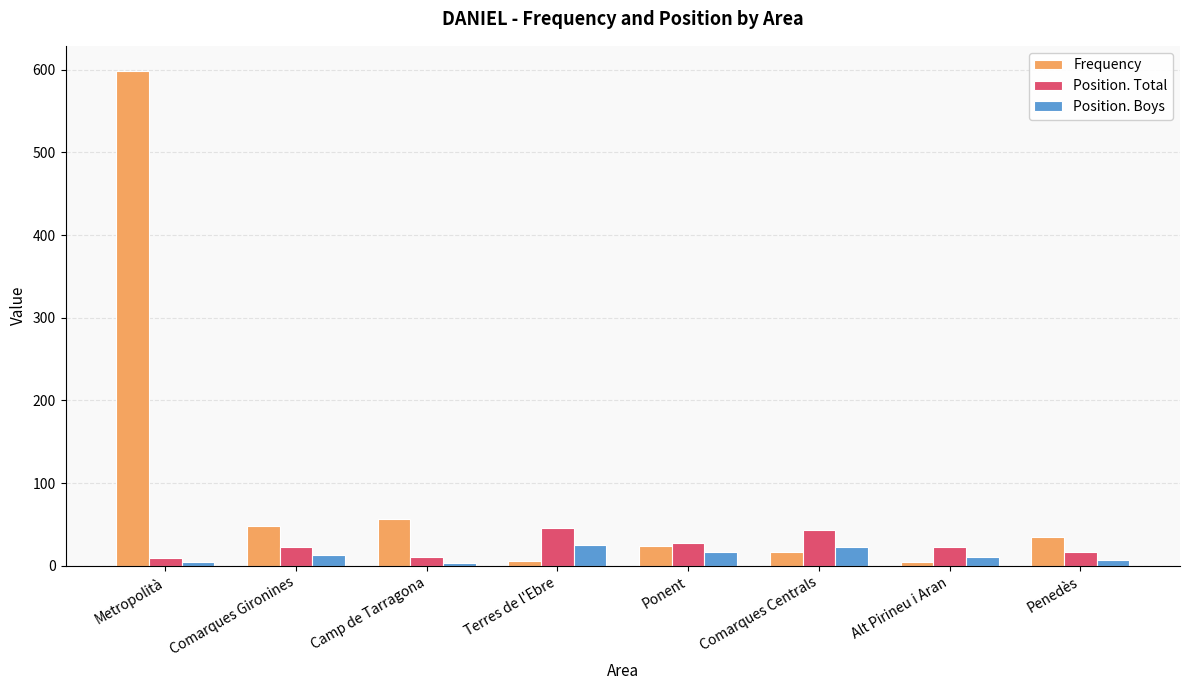

What are all the series names shown in the legend?

Frequency, Position. Total, Position. Boys